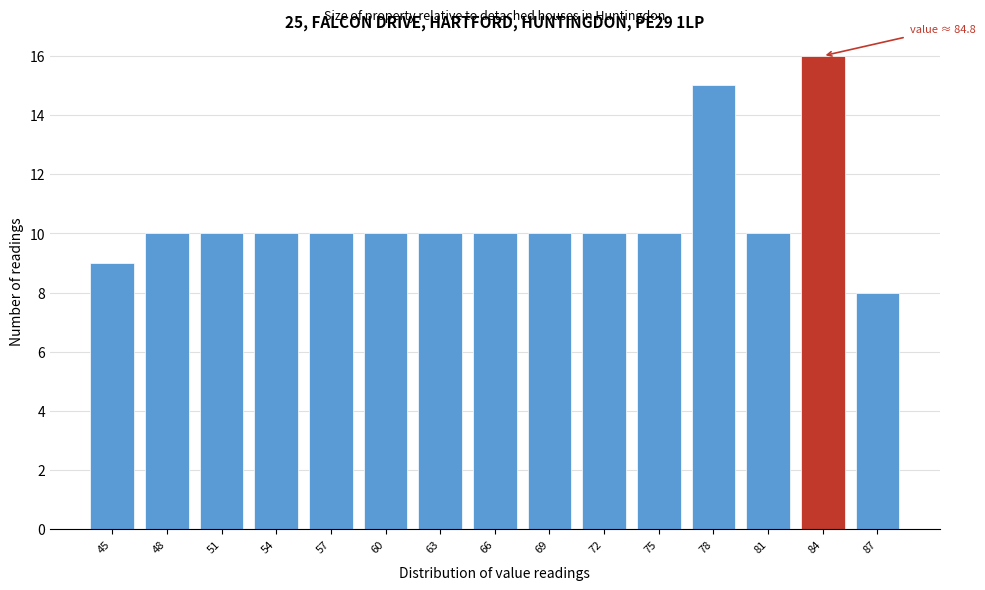

Reading left to right, extract all data points from this chart.

45=9	48=10	51=10	54=10	57=10	60=10	63=10	66=10	69=10	72=10	75=10	78=15	81=10	84=16	87=8